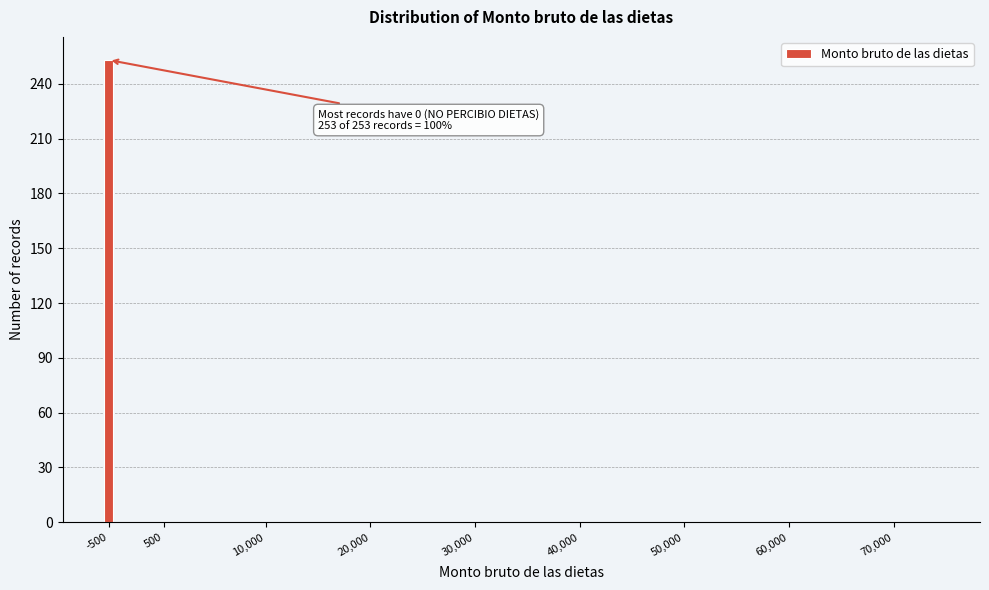

Reading right to left, list all the values displayed in this chart.

70,000=0	60,000=0	50,000=0	40,000=0	30,000=0	20,000=0	10,000=0	500=0	-500=253